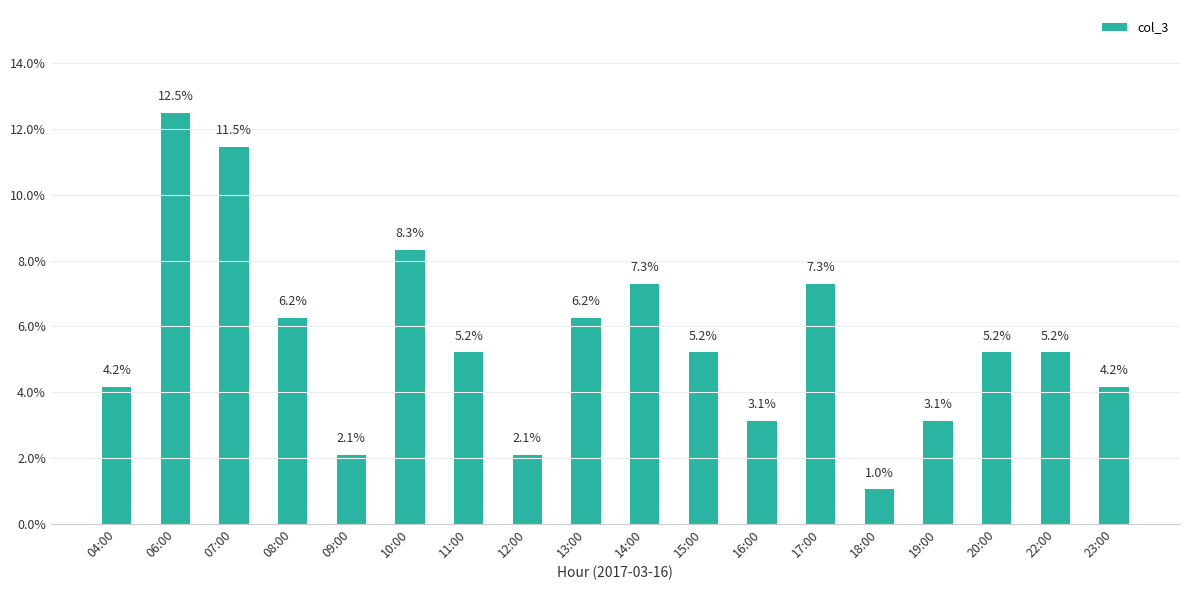

The value at 15:00 is 5.2. True or false?

True